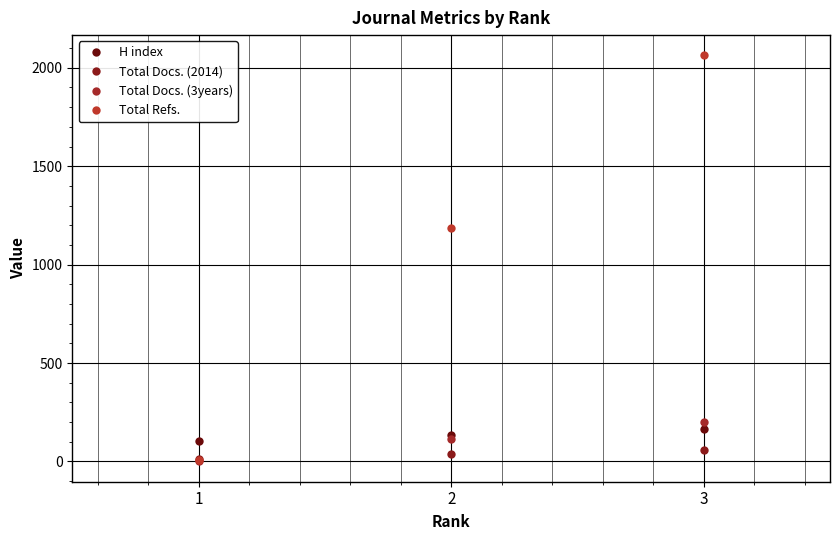

What is the average value of the Total Docs. (2014) series?

38